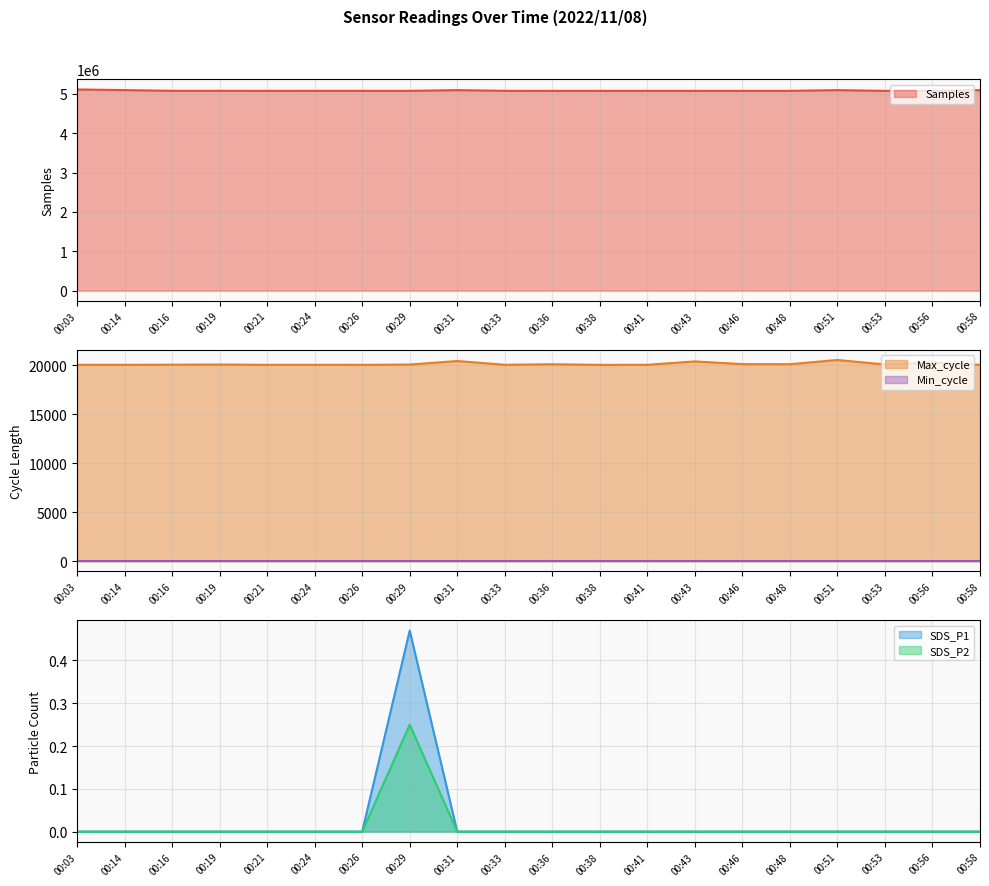

True or false: Max_cycle has a value of 20058.0 at 00:16.

True